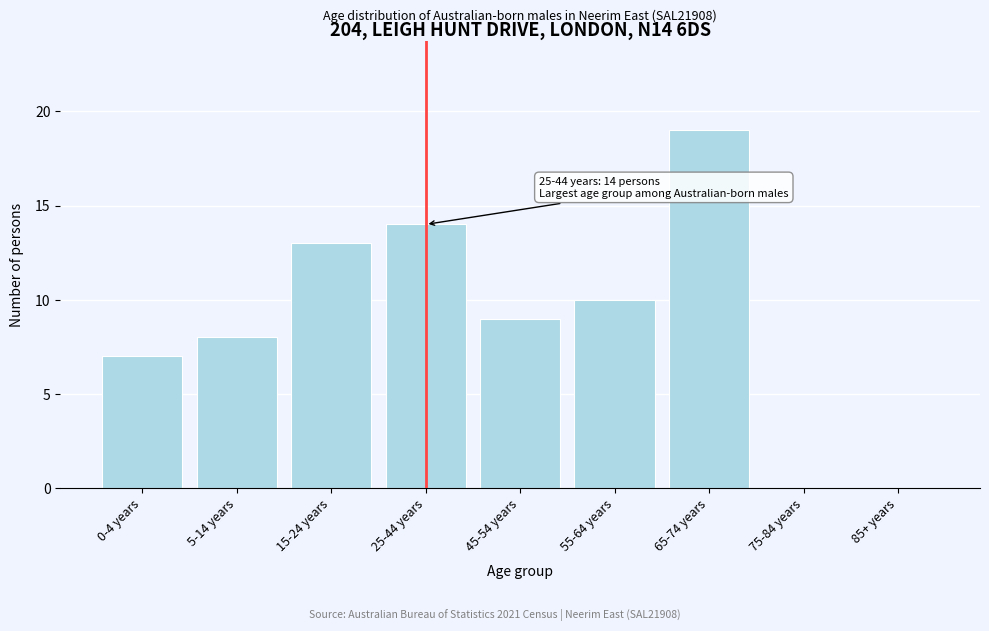

Reading left to right, what are all the values shown in this chart?

0-4 years=7	5-14 years=8	15-24 years=13	25-44 years=14	45-54 years=9	55-64 years=10	65-74 years=19	75-84 years=0	85+ years=0